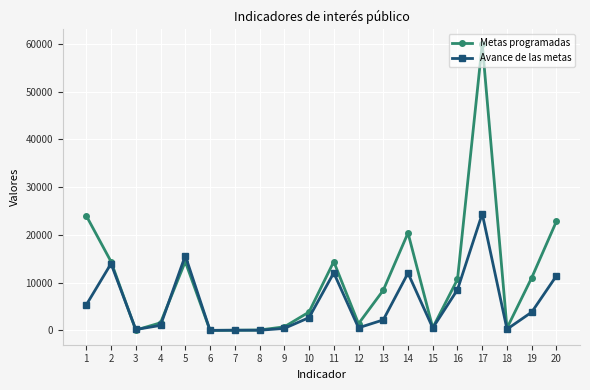

What are all the series names shown in the legend?

Metas programadas, Avance de las metas